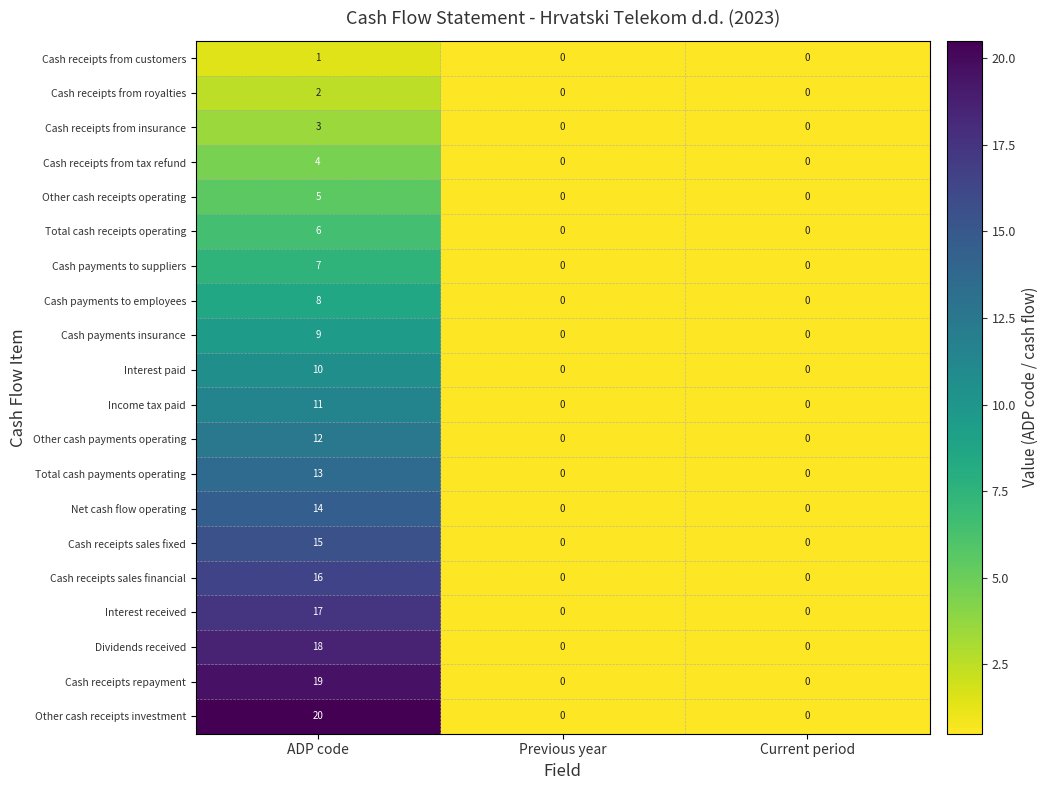

Is it true that Cash payments insurance equals 0 at Current period?

True